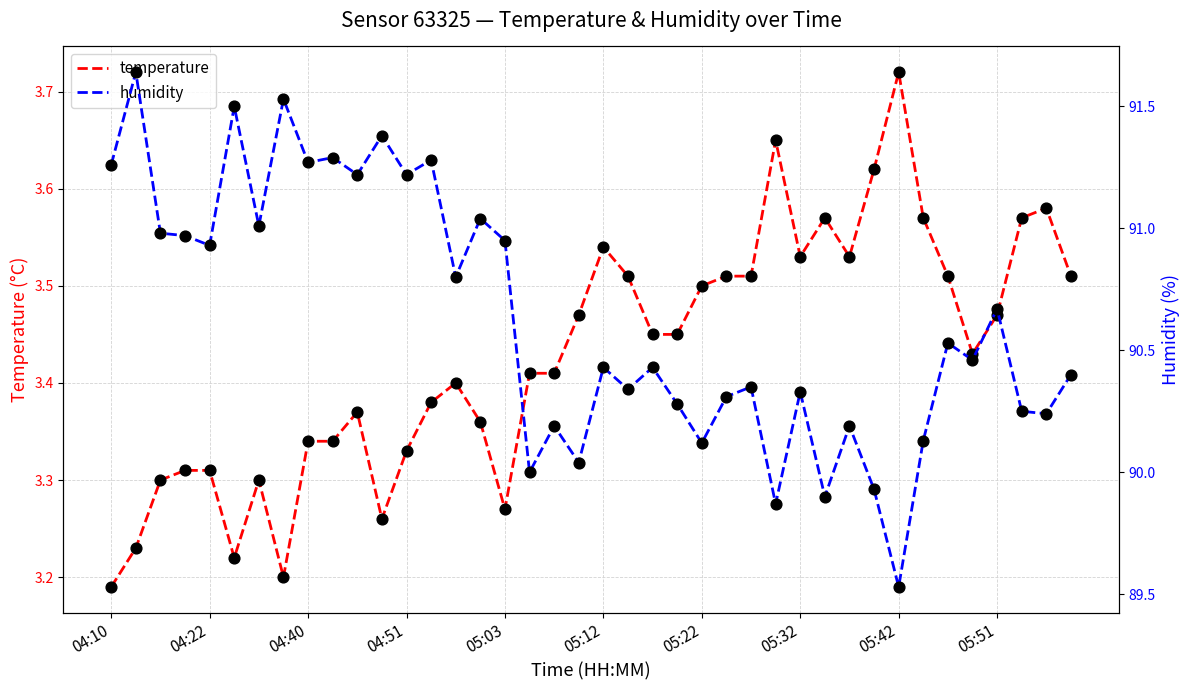

Which series has the widest spread of Y values?

humidity